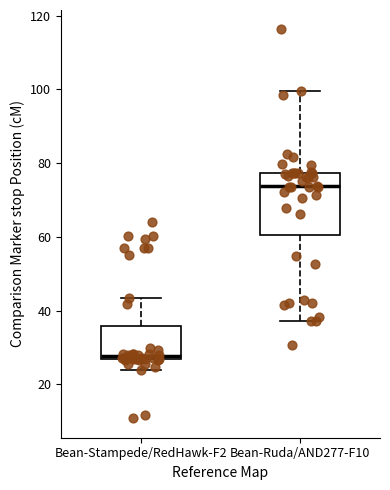

Reading left to right, read every box against the y-axis: the position of its median line, the range the box covers, and the ends of its whiskers. The values are not printed on the chart, so give them approximately, as read against the axis.

Bean-Stampede/RedHawk-F2: median 28, box 26 to 36, whiskers 24 to 44
Bean-Ruda/AND277-F10: median 74, box 60 to 78, whiskers 38 to 100